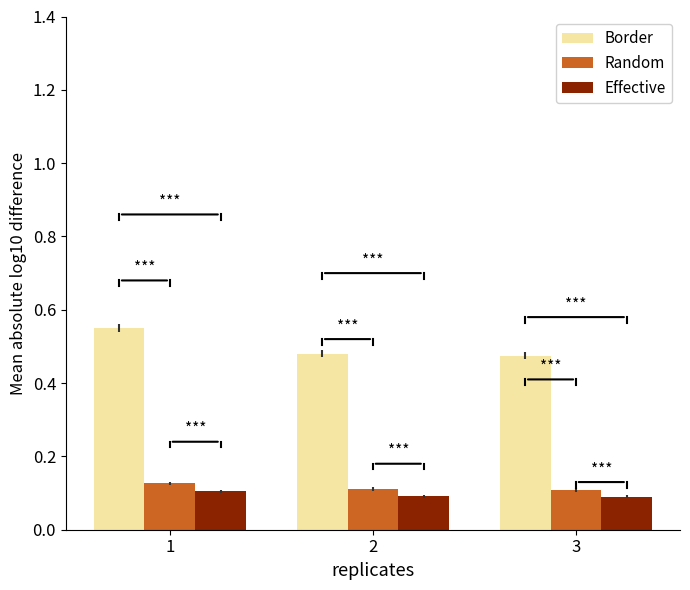

What is the spread (max minus min) of values at 2?

0.4